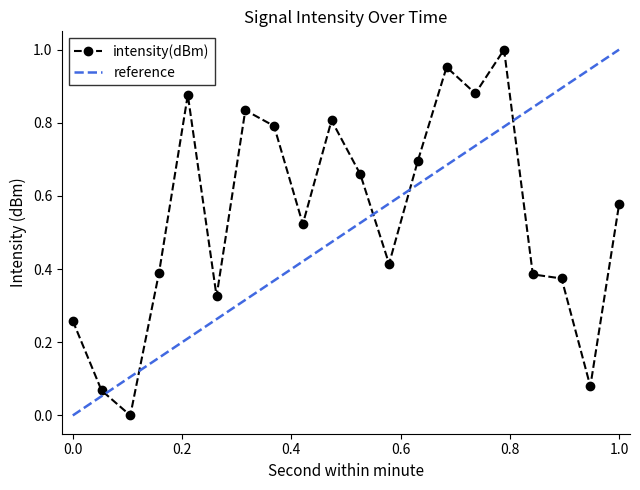

What is the value of the 16th point from the left?

1.0